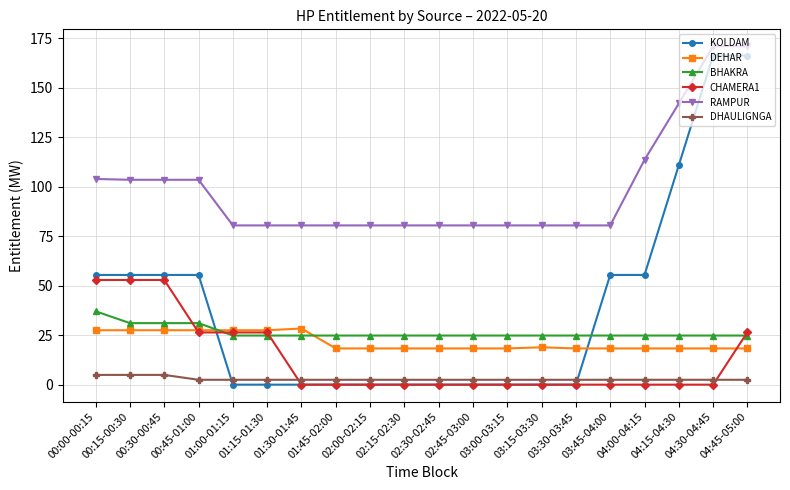

The KOLDAM series shows -49.9 at 03:30-03:45. True or false?

False